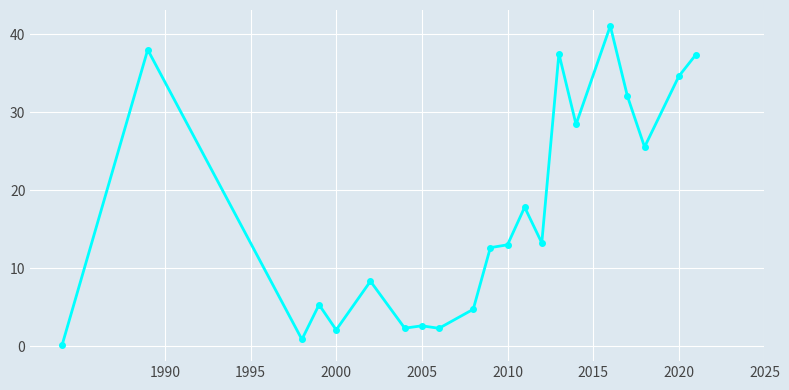

True or false: the data has more than 0 interior local peaks.

True